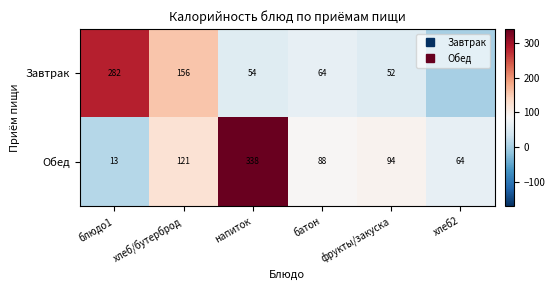

What is the total value across all series at хлеб2?

64.3